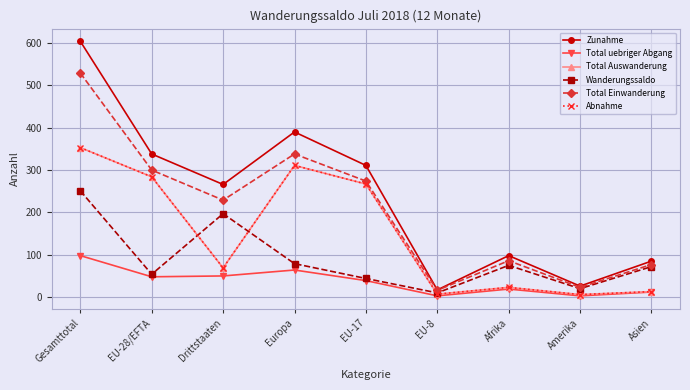

What is the highest value of the Total uebriger Abgang series?

98